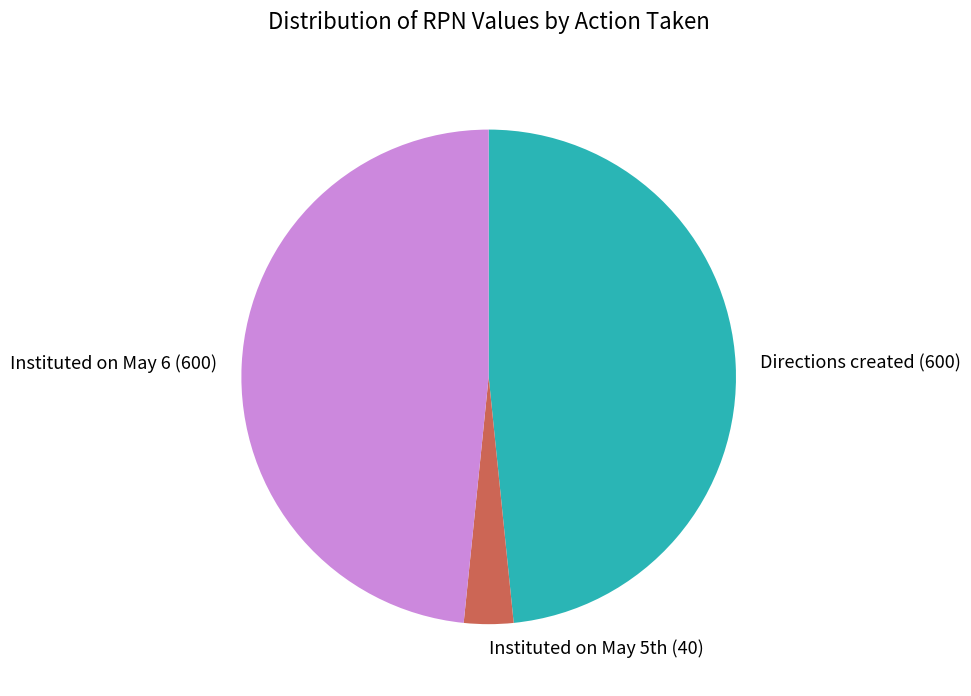

What is the smallest slice in the pie chart?

Instituted on May 5th